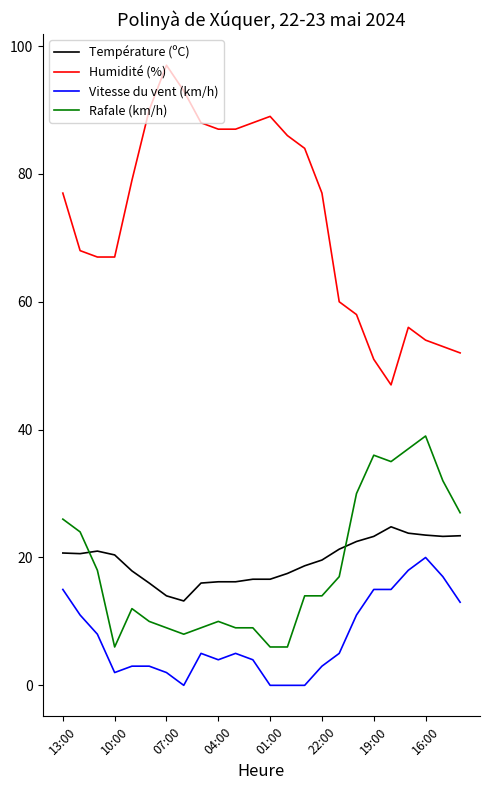

What is the average value of the Humidité (%) series?

73.1